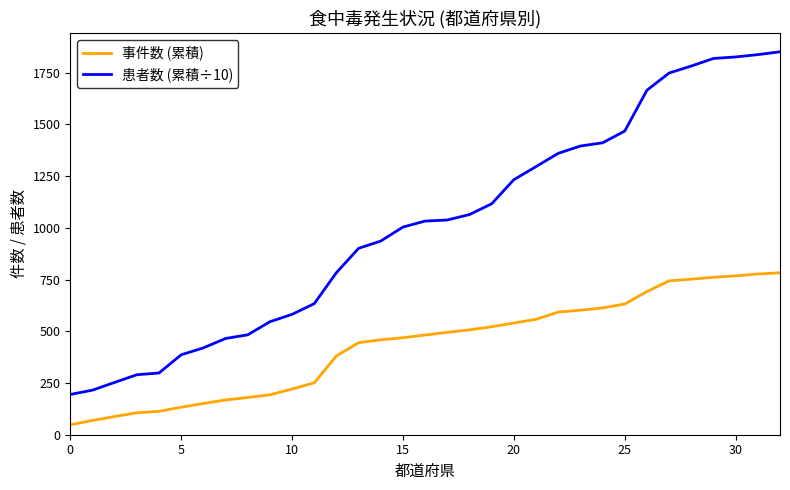

List the series in order of their peak value, lowest first.

事件数 (累積), 患者数 (累積÷10)